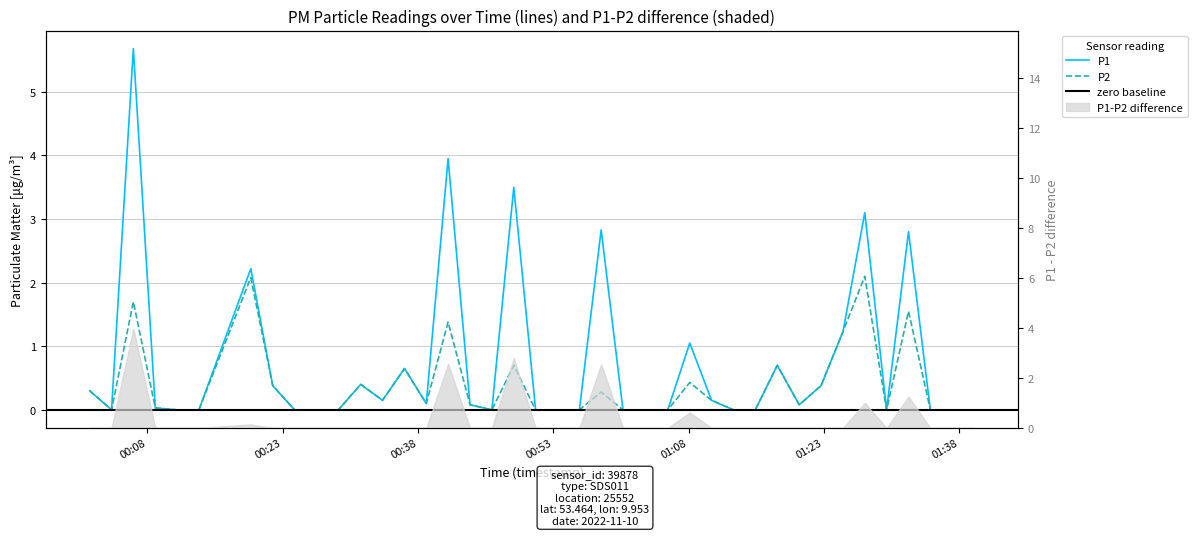

What is the difference between the maximum and minimum values in the P1 series?

5.7